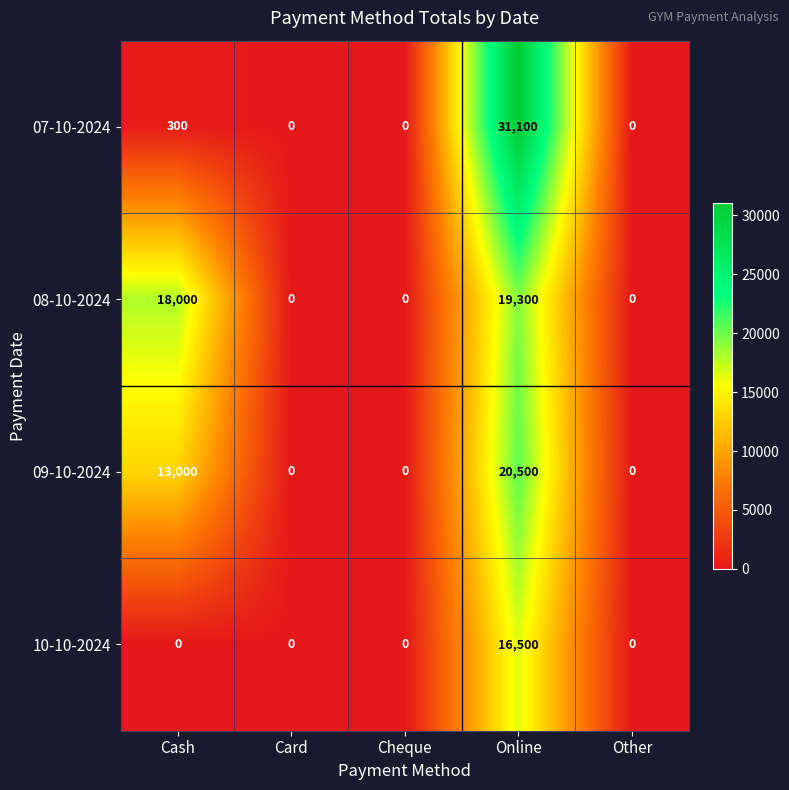

Which category has the highest value across all series?

Online